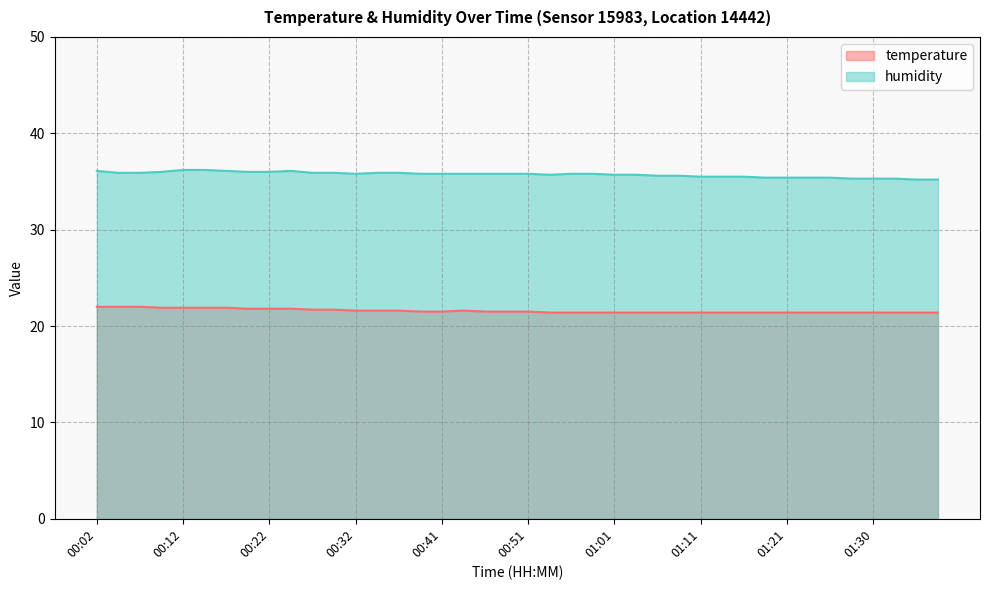

True or false: temperature and humidity intersect in this chart.

False